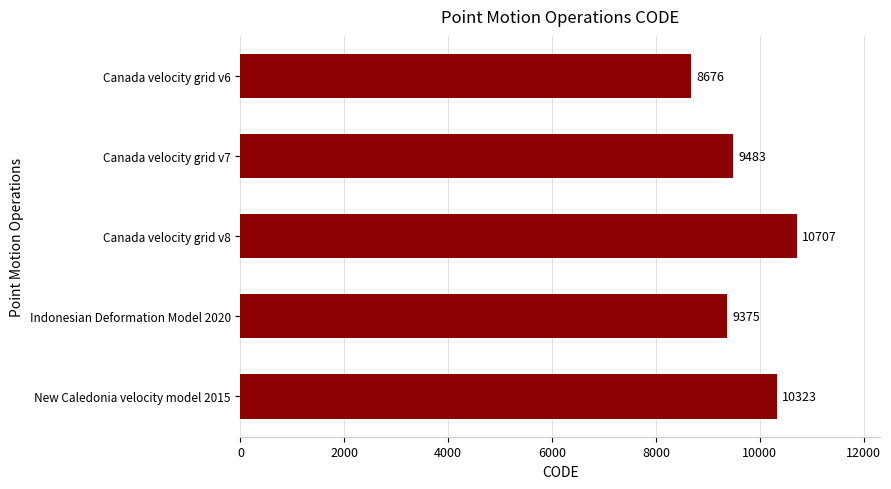

Is it true that the value at Indonesian Deformation Model 2020 is 12739?

False